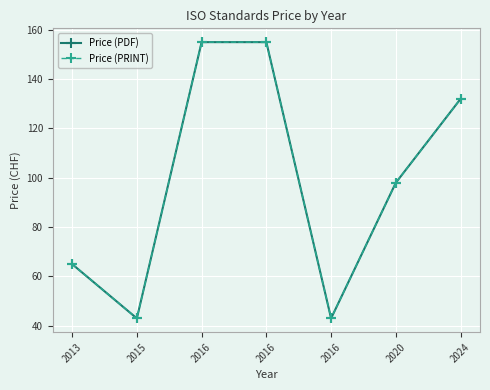

Reading left to right, transcribe all the data shown in this chart.

Price (PDF): 2013=65	2015=43	2016=155	2016=155	2016=43	2020=98	2024=132
Price (PRINT): 2013=65	2015=43	2016=155	2016=155	2016=43	2020=98	2024=132